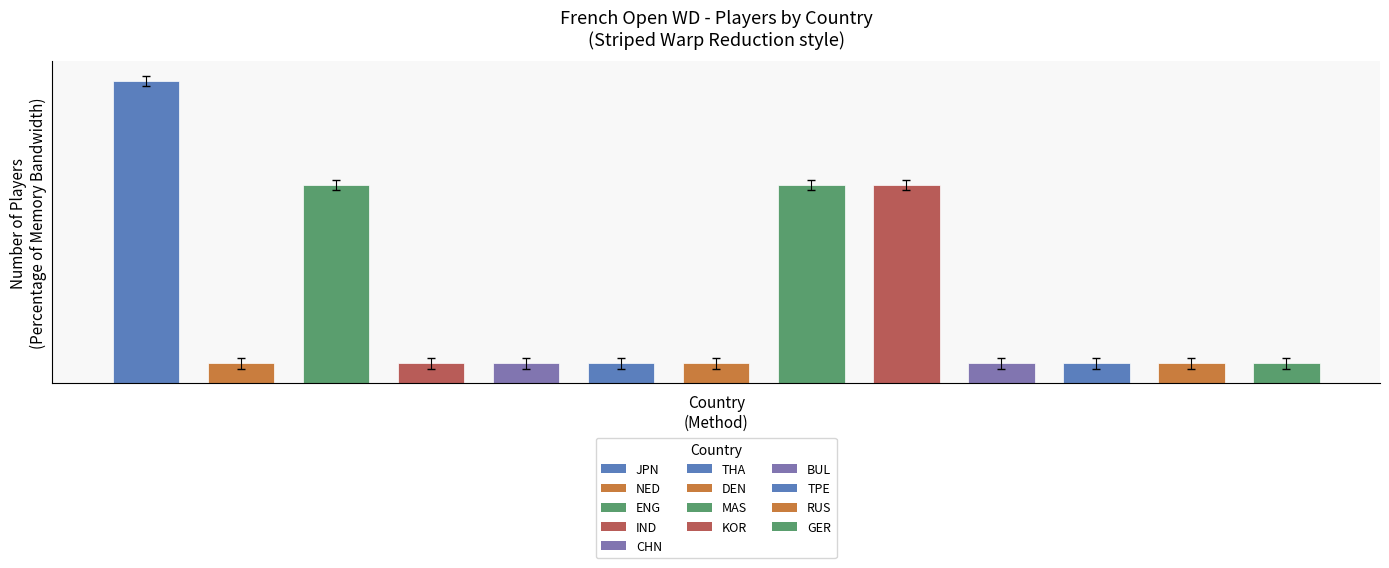

Which category has the lowest value across all series?

NED